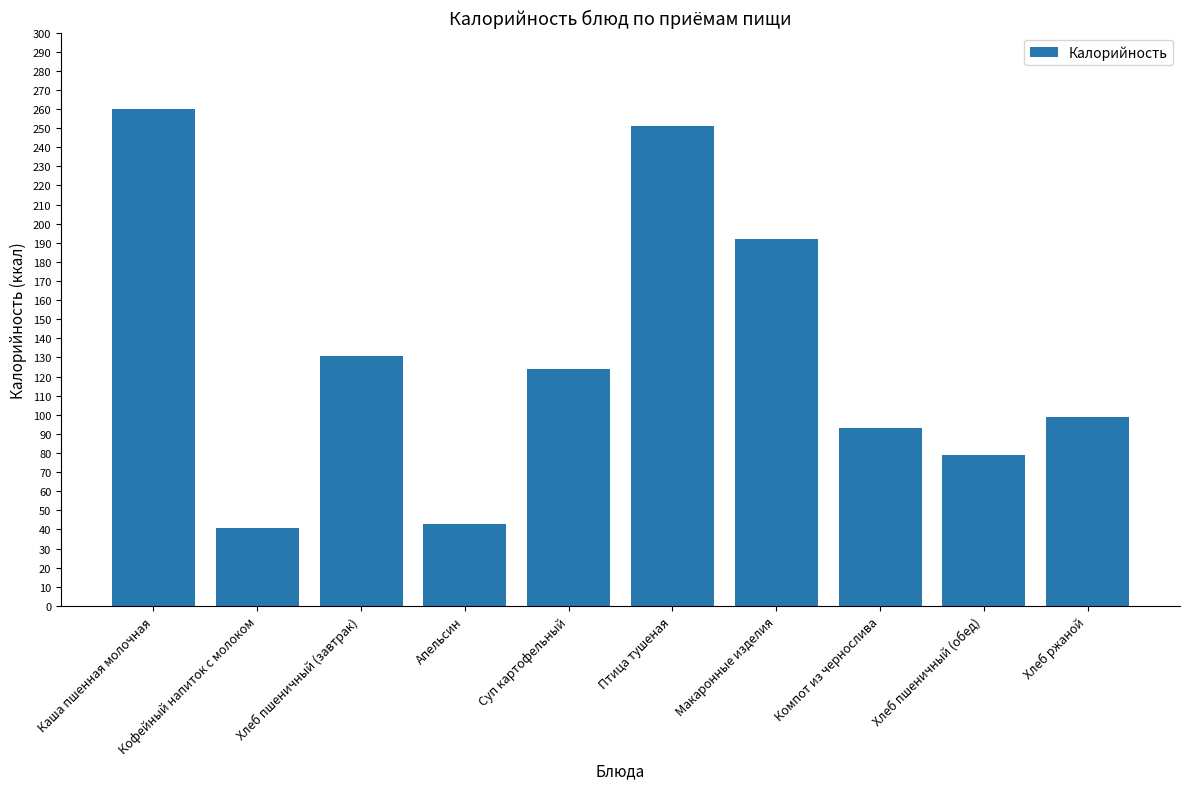

What is the ratio of the value at Макаронные изделия to the value at Хлеб пшеничный (завтрак)?

1.5